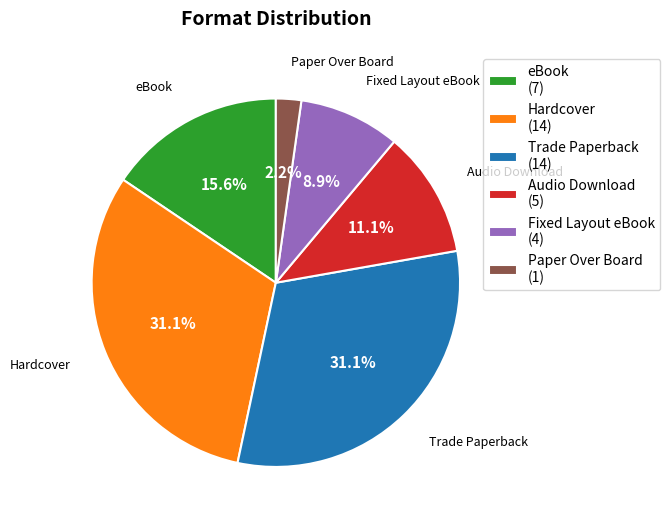

Which has a higher value, Audio Download or Trade Paperback?

Trade Paperback